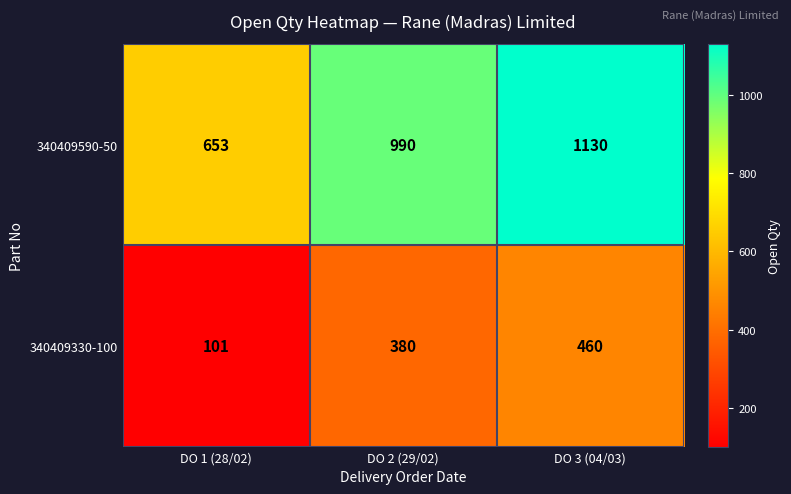

How many categories are shown in the chart?

3